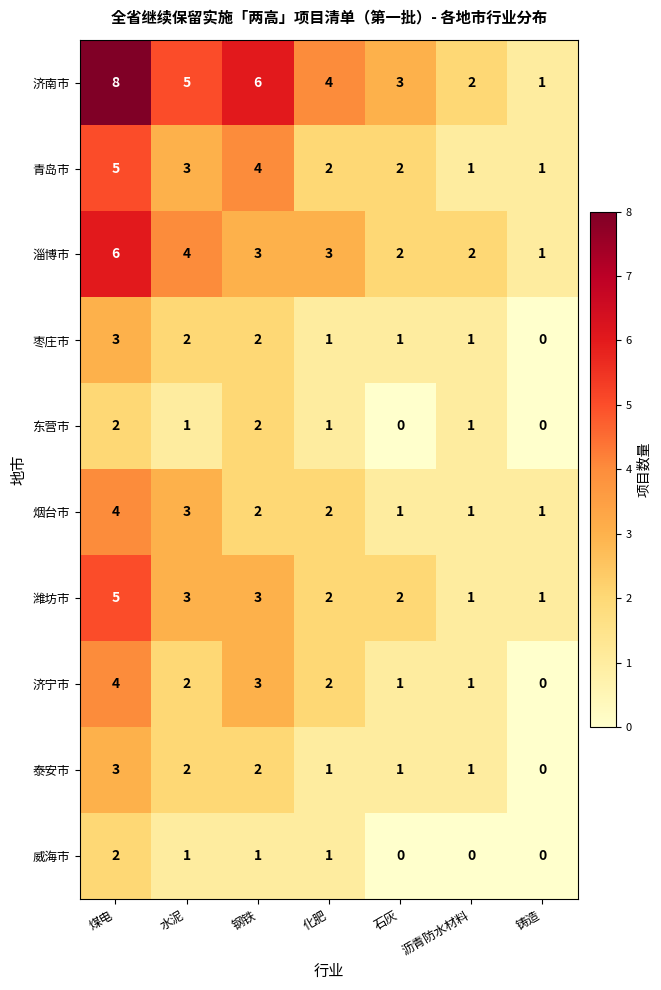

Count the number of data series in this chart.

10